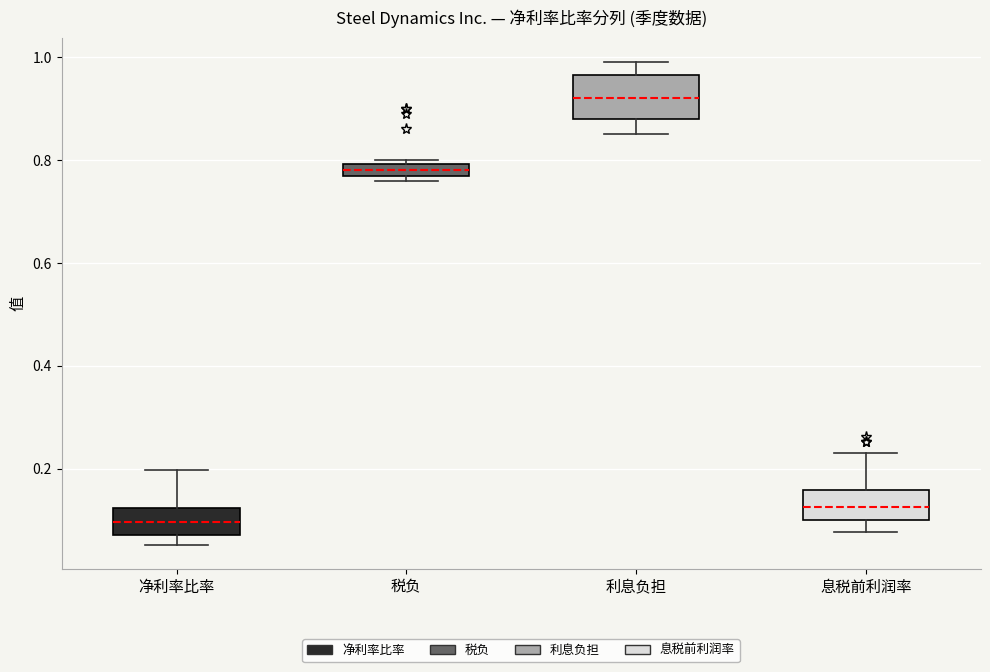

Comparing the boxes themselves (not the whiskers), which one is the tallest?

利息负担